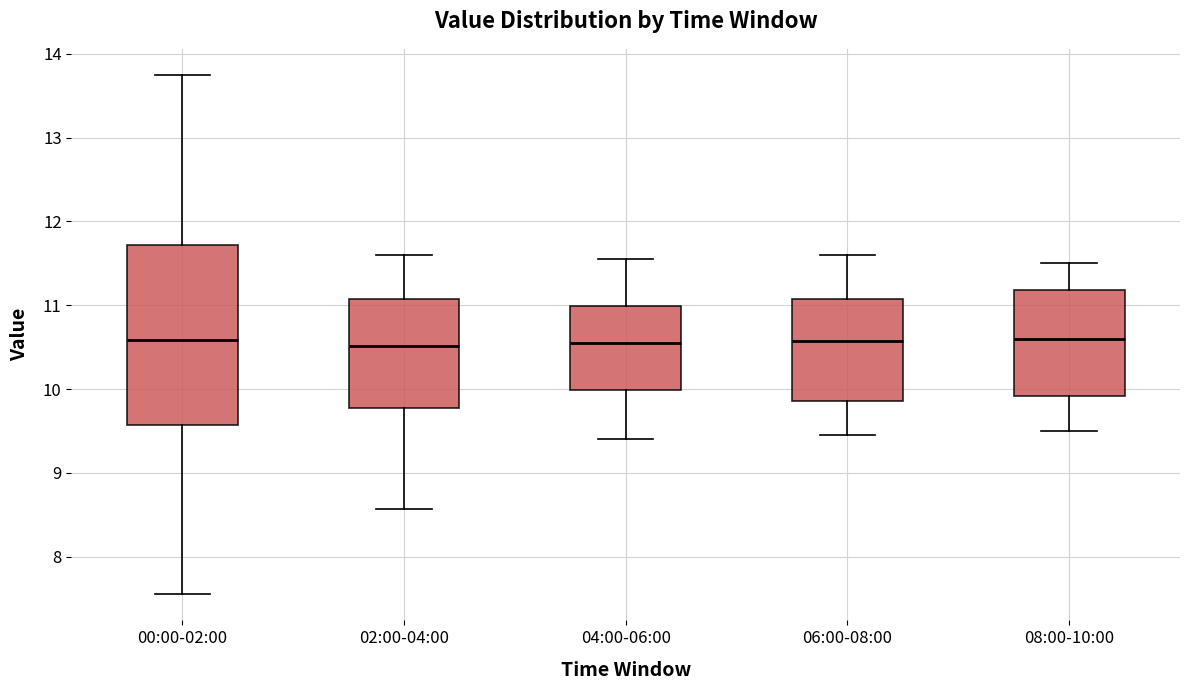

Which box is the tallest, from its lower edge to its upper edge?

00:00-02:00